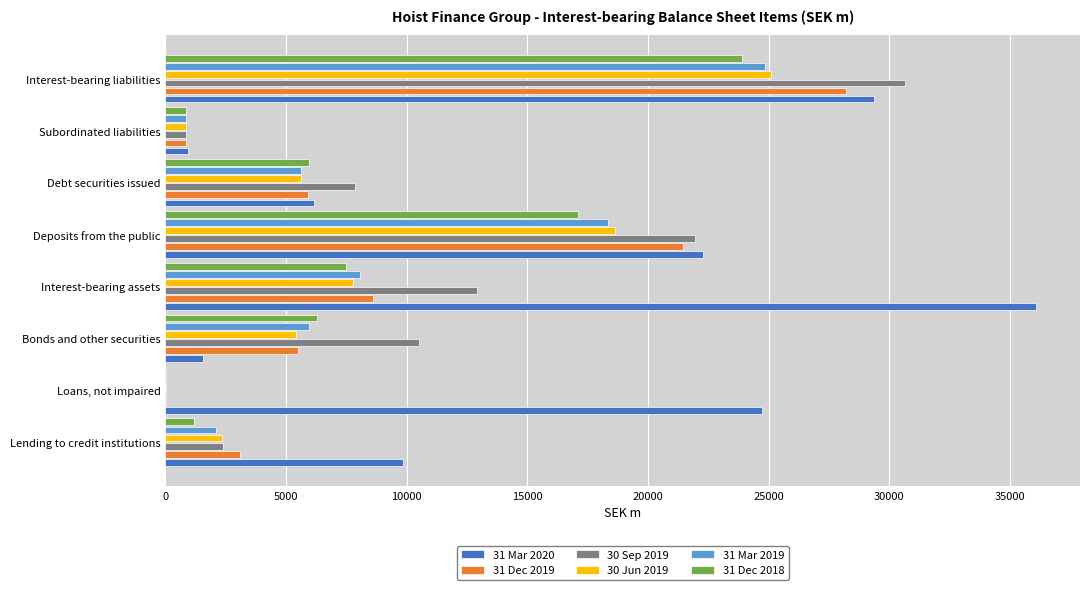

Which series changed the most between Lending to credit institutions and Interest-bearing assets?

31 Mar 2020